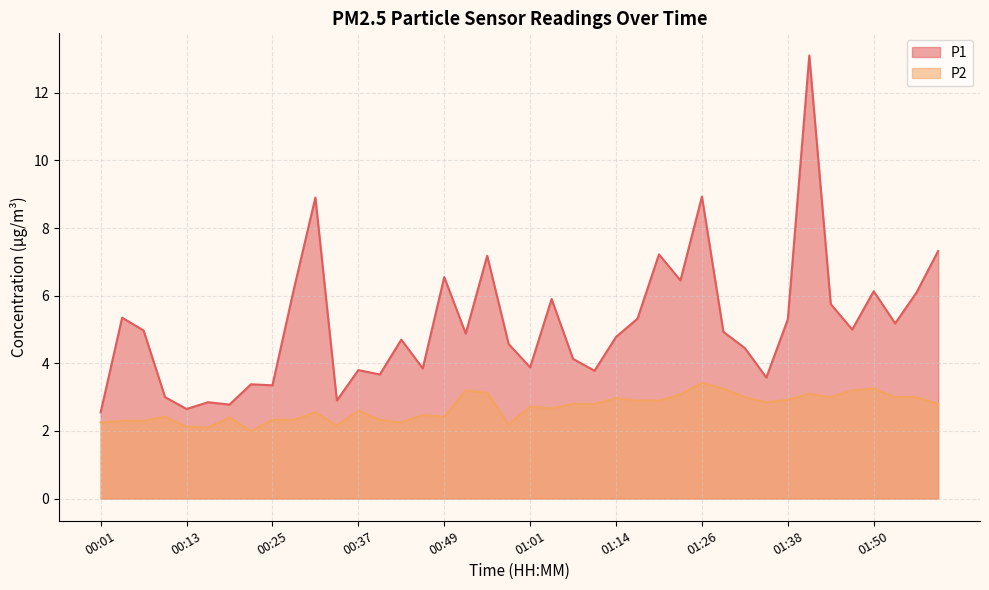

What is the lowest value of the P1 series?

2.5